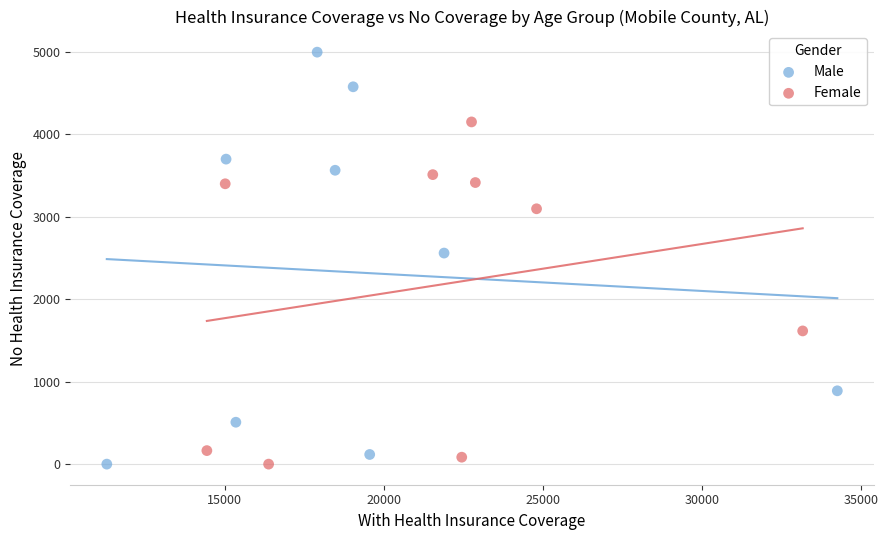

Which series reaches the maximum Y coordinate?

Male